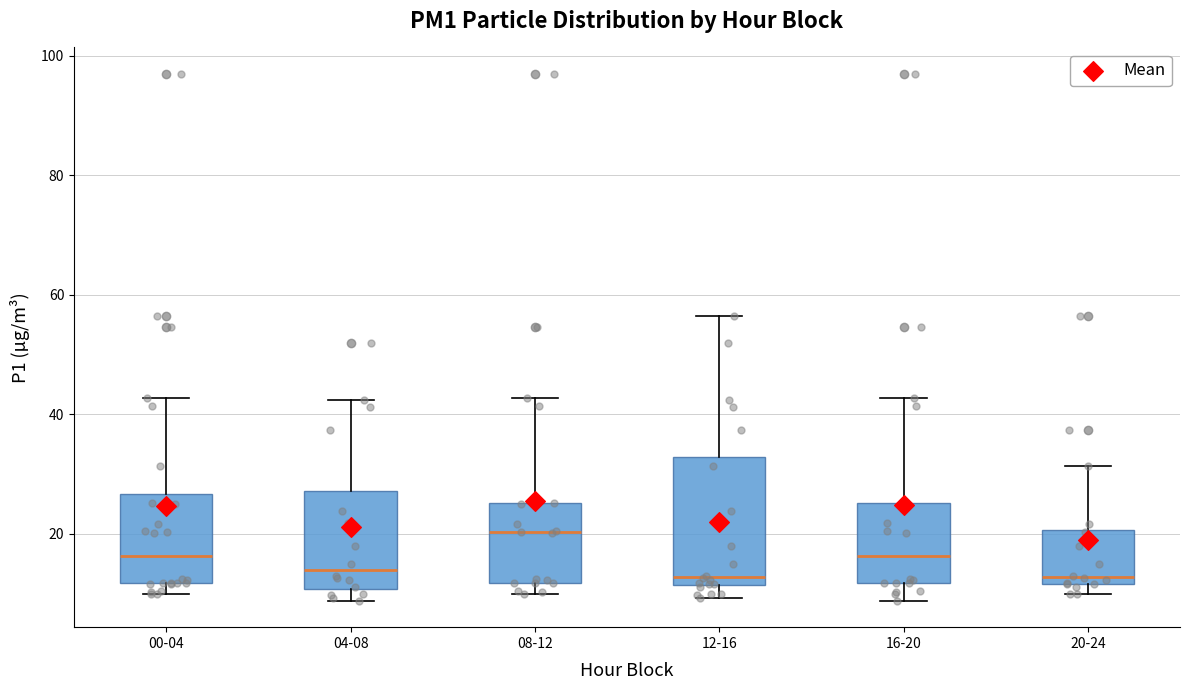

Reading left to right, read every box against the y-axis: the position of its median line, the range the box covers, and the ends of its whiskers. The values are not printed on the chart, so give them approximately, as read against the axis.

00-04: median 16, box 12 to 26, whiskers 10 to 42
04-08: median 14, box 10 to 28, whiskers 8 to 42
08-12: median 20, box 12 to 26, whiskers 10 to 42
12-16: median 12 (just above the box's lower edge), box 12 to 32, whiskers 10 to 56
16-20: median 16, box 12 to 26, whiskers 8 to 42
20-24: median 12 (just above the box's lower edge), box 12 to 20, whiskers 10 to 32